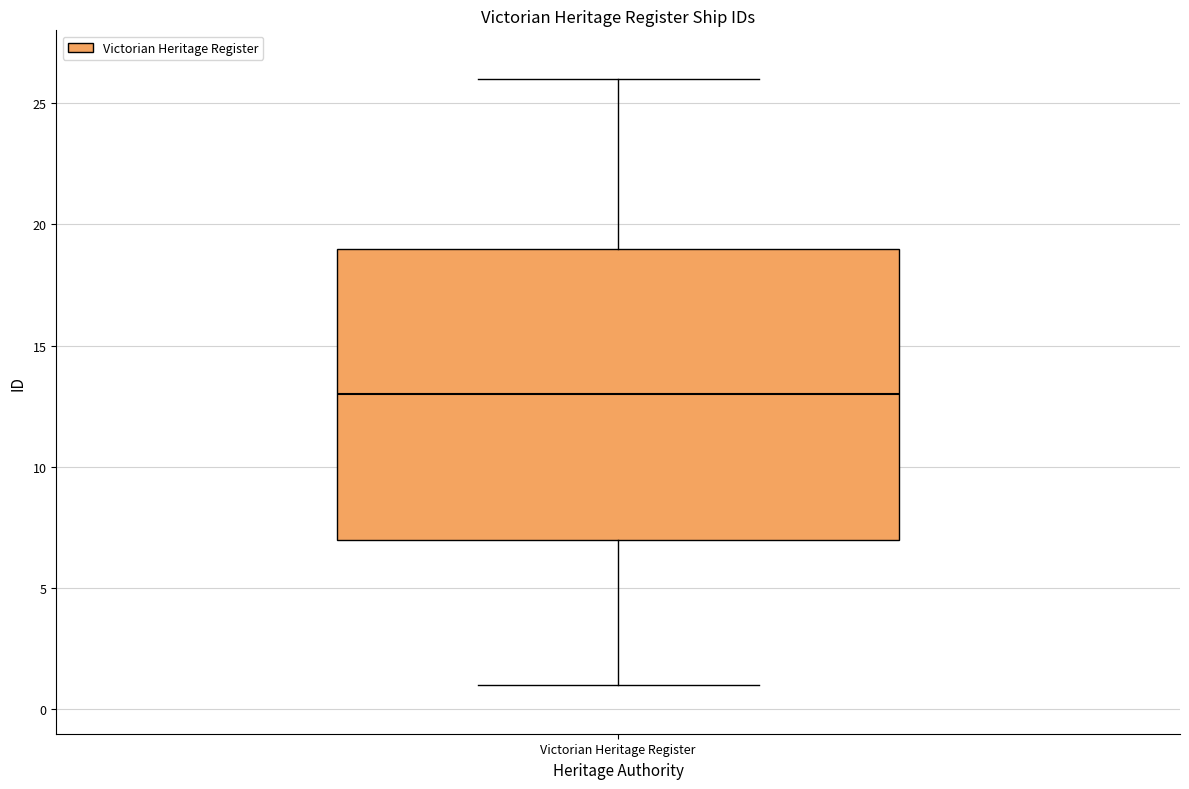

Where does the median line of the box for Victorian Heritage Register sit on the y-axis? The values are not printed on the chart, so give them approximately, as read against the axis.

13